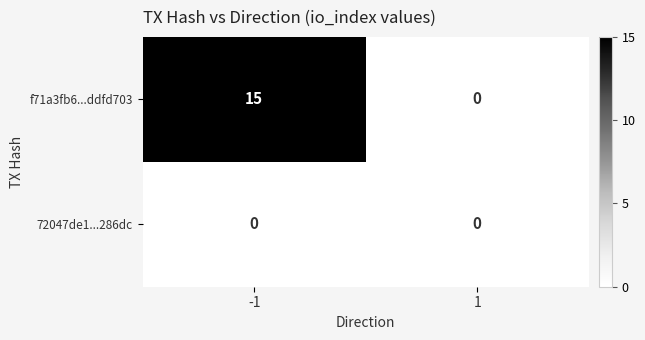

Rank the series by their average value, from lowest to highest.

72047de1...286dc, f71a3fb6...ddfd703